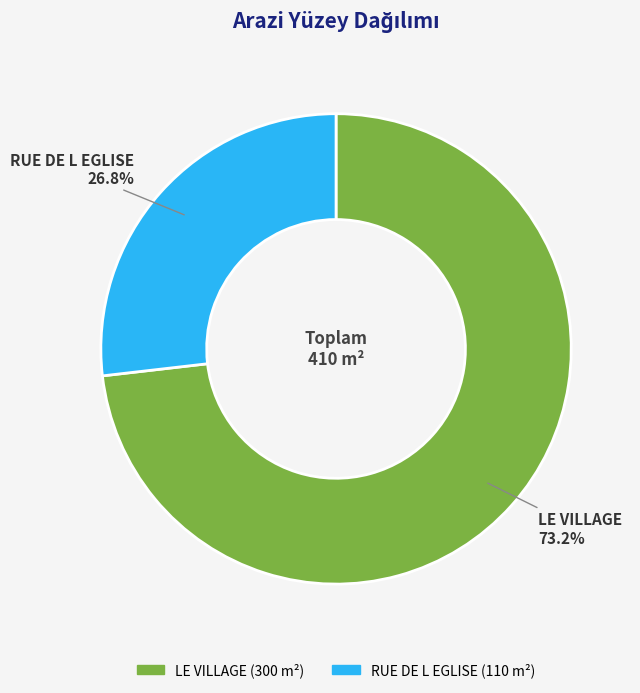

The RUE DE L EGLISE slice represents 12% of the pie. True or false?

False